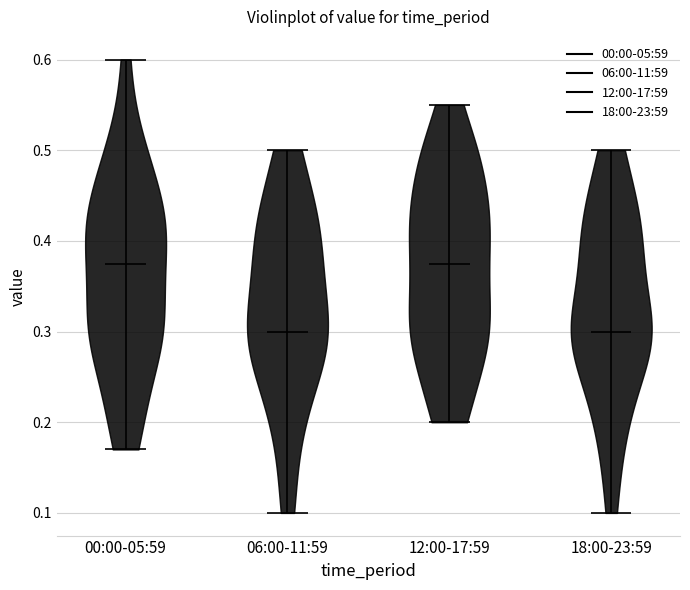

Reading left to right, read every violin against the y-axis: where its median line is, and the lowest and highest points it reaches. The values are not printed on the chart, so give them approximately, as read against the axis.

00:00-05:59: median line 0.38, lowest point 0.17, highest point 0.60
06:00-11:59: median line 0.30, lowest point 0.10, highest point 0.50
12:00-17:59: median line 0.38, lowest point 0.20, highest point 0.55
18:00-23:59: median line 0.30, lowest point 0.10, highest point 0.50